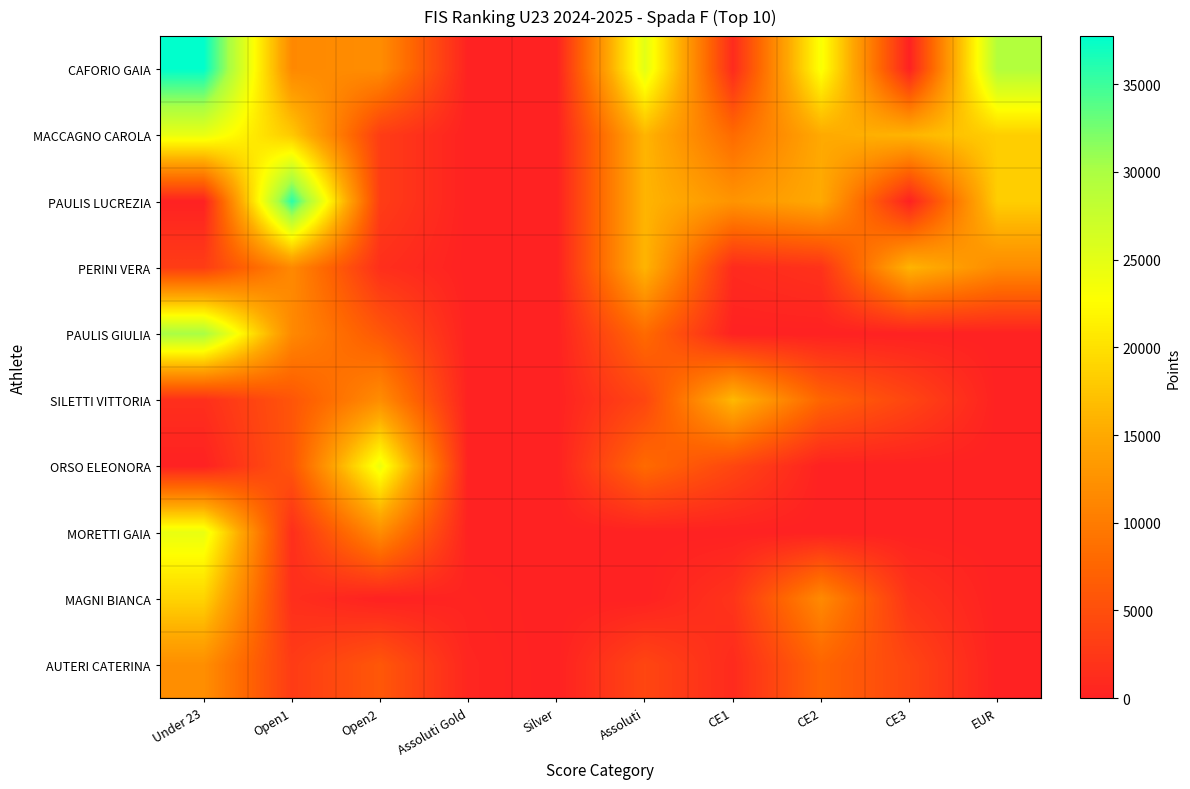

Reading left to right, transcribe all the data shown in this chart.

CAFORIO GAIA: Under 23=37750.0	Open1=11475.2	Open2=11932.8	Assoluti Gold=0.0	Silver=0.0	Assoluti=25200.0	CE1=1016.0	CE2=23200.0	CE3=0.0	EUR=29400.0
MACCAGNO CAROLA: Under 23=24537.5	Open1=17930.0	Open2=2983.2	Assoluti Gold=0.0	Silver=0.0	Assoluti=16128.0	CE1=8128.0	CE2=15080.0	CE3=16120.0	EUR=18375.0
PAULIS LUCREZIA: Under 23=0.0	Open1=35860.0	Open2=2983.2	Assoluti Gold=0.0	Silver=0.0	Assoluti=16128.0	CE1=12700.0	CE2=15080.0	CE3=0.0	EUR=18375.0
PERINI VERA: Under 23=3020.0	Open1=11475.2	Open2=1491.7	Assoluti Gold=0.0	Silver=0.0	Assoluti=16128.0	CE1=1016.0	CE2=1856.0	CE3=16120.0	EUR=11760.0
PAULIS GIULIA: Under 23=30200.0	Open1=11475.2	Open2=5966.4	Assoluti Gold=0.0	Silver=0.0	Assoluti=8064.0	CE1=0.0	CE2=0.0	CE3=0.0	EUR=0.0
SILETTI VITTORIA: Under 23=1510.1	Open1=5737.6	Open2=11932.8	Assoluti Gold=0.0	Silver=0.0	Assoluti=4032.0	CE1=16510.0	CE2=7424.0	CE3=3968.0	EUR=0.0
ORSO ELEONORA: Under 23=0.0	Open1=5737.6	Open2=24238.5	Assoluti Gold=0.0	Silver=0.0	Assoluti=8064.0	CE1=4064.0	CE2=0.0	CE3=0.0	EUR=0.0
MORETTI GAIA: Under 23=24537.5	Open1=1434.4	Open2=11932.8	Assoluti Gold=0.0	Silver=0.0	Assoluti=0.0	CE1=0.0	CE2=0.0	CE3=0.0	EUR=0.0
MAGNI BIANCA: Under 23=18875.0	Open1=1434.4	Open2=0.0	Assoluti Gold=323.2	Silver=0.0	Assoluti=0.0	CE1=2032.0	CE2=11600.0	CE3=1984.0	EUR=0.0
AUTERI CATERINA: Under 23=12080.0	Open1=2868.8	Open2=5966.4	Assoluti Gold=505.0	Silver=0.0	Assoluti=4032.0	CE1=1016.0	CE2=7424.0	CE3=3968.0	EUR=0.0